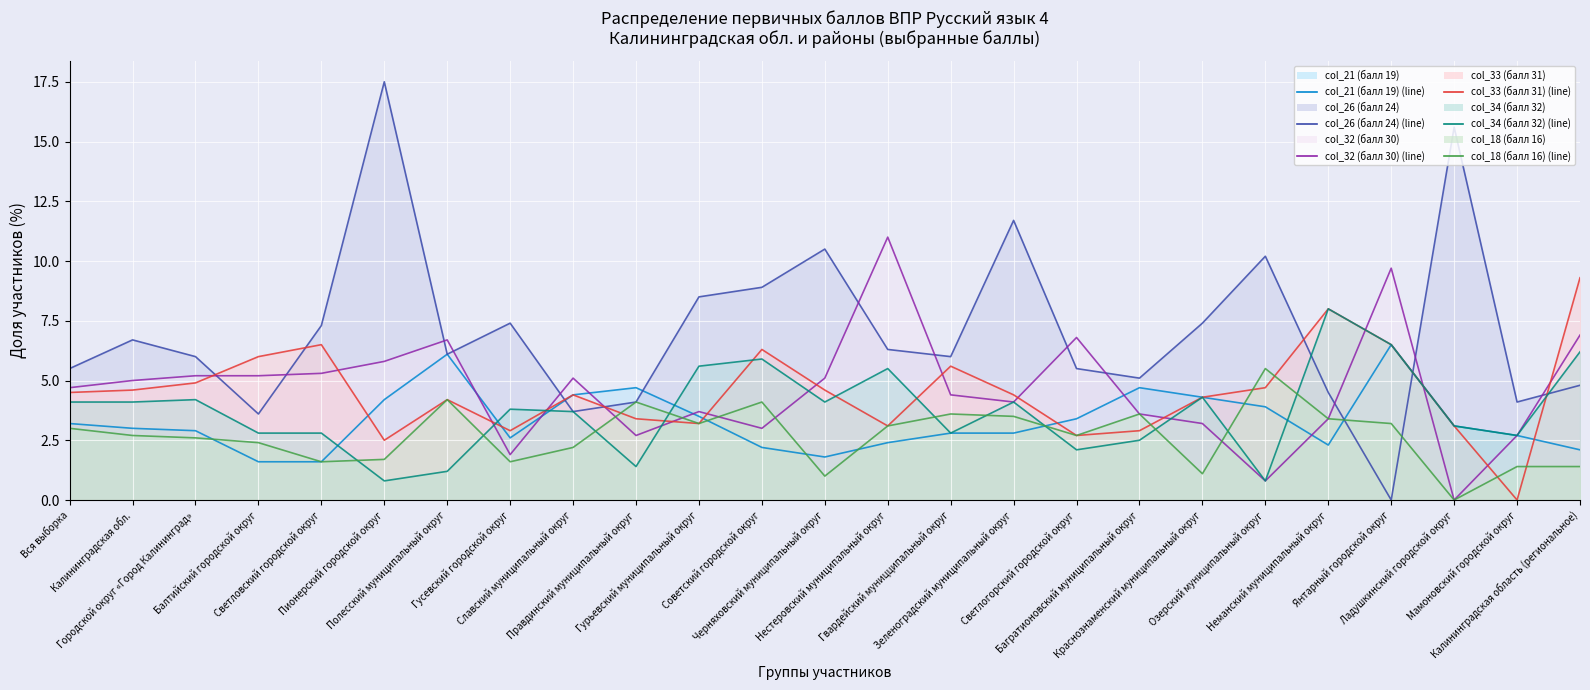

After their last crossing, which series has the higher values: col_18 (балл 16) (line) or col_34 (балл 32) (line)?

col_34 (балл 32) (line)